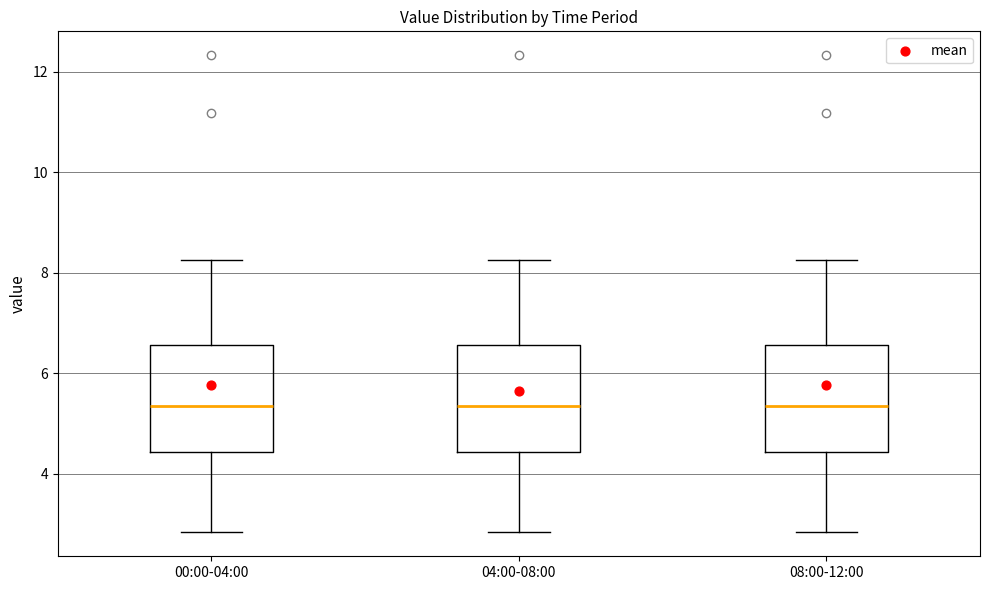

Reading left to right, read every box against the y-axis: the position of its median line, the range the box covers, and the ends of its whiskers. The values are not printed on the chart, so give them approximately, as read against the axis.

00:00-04:00: median 5.4, box 4.4 to 6.6, whiskers 2.8 to 8.2
04:00-08:00: median 5.4, box 4.4 to 6.6, whiskers 2.8 to 8.2
08:00-12:00: median 5.4, box 4.4 to 6.6, whiskers 2.8 to 8.2